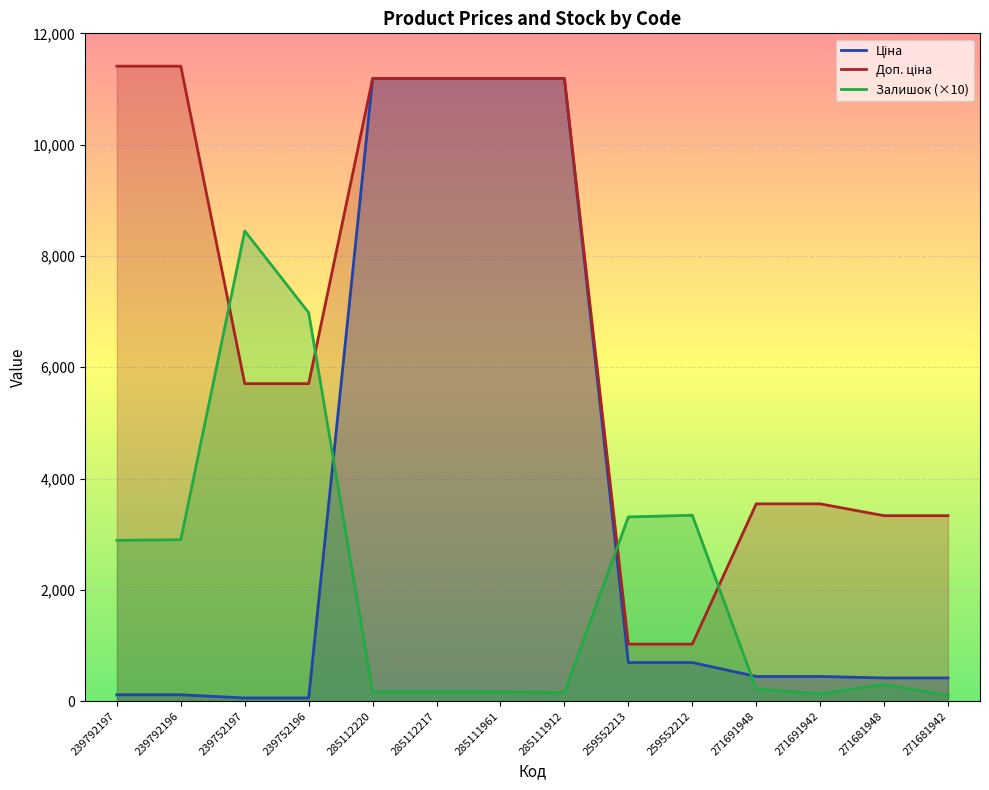

Which series has the largest range (max minus min)?

Ціна